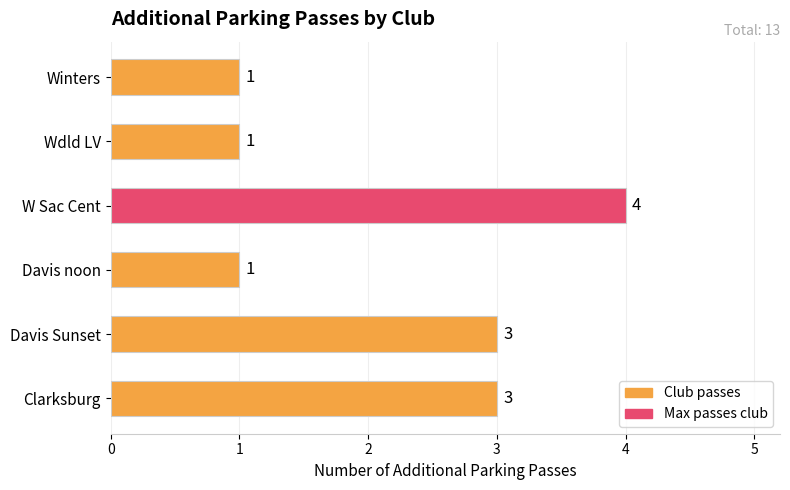

Count the values in the range 1 to 3.

5